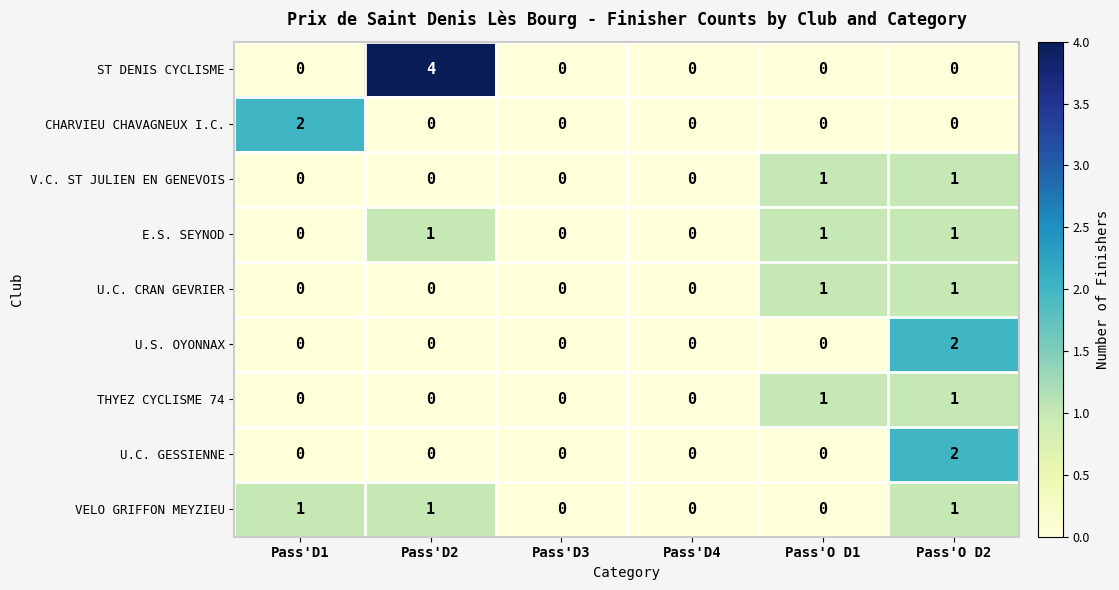

Which series has the largest total across all categories?

ST DENIS CYCLISME